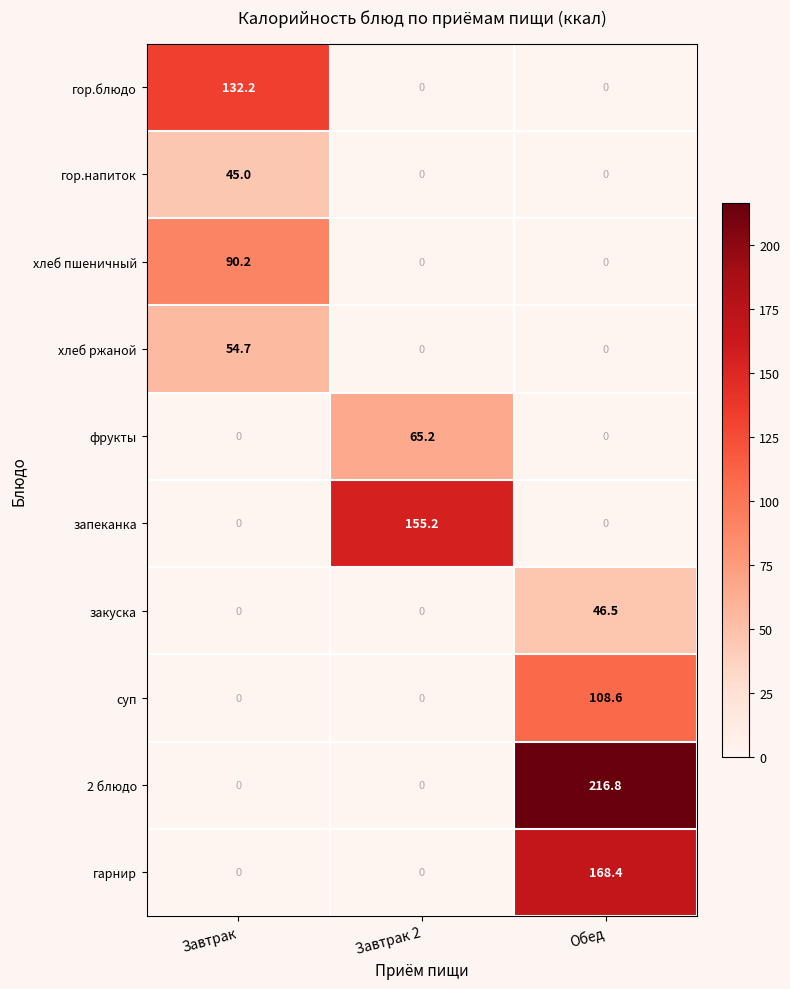

True or false: гор.блюдо has a value of -45.2 at Завтрак 2.

False